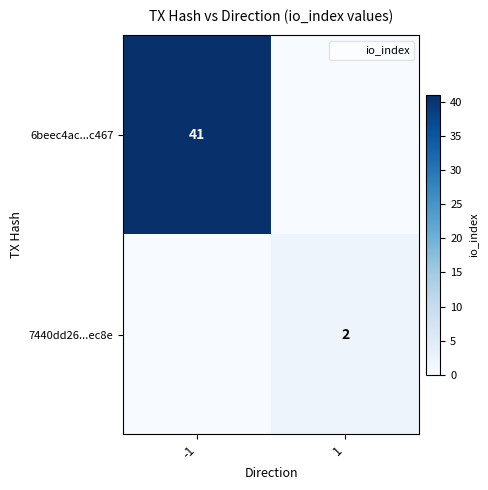

The value of 7440dd26...ec8e at 1 is 1. True or false?

False